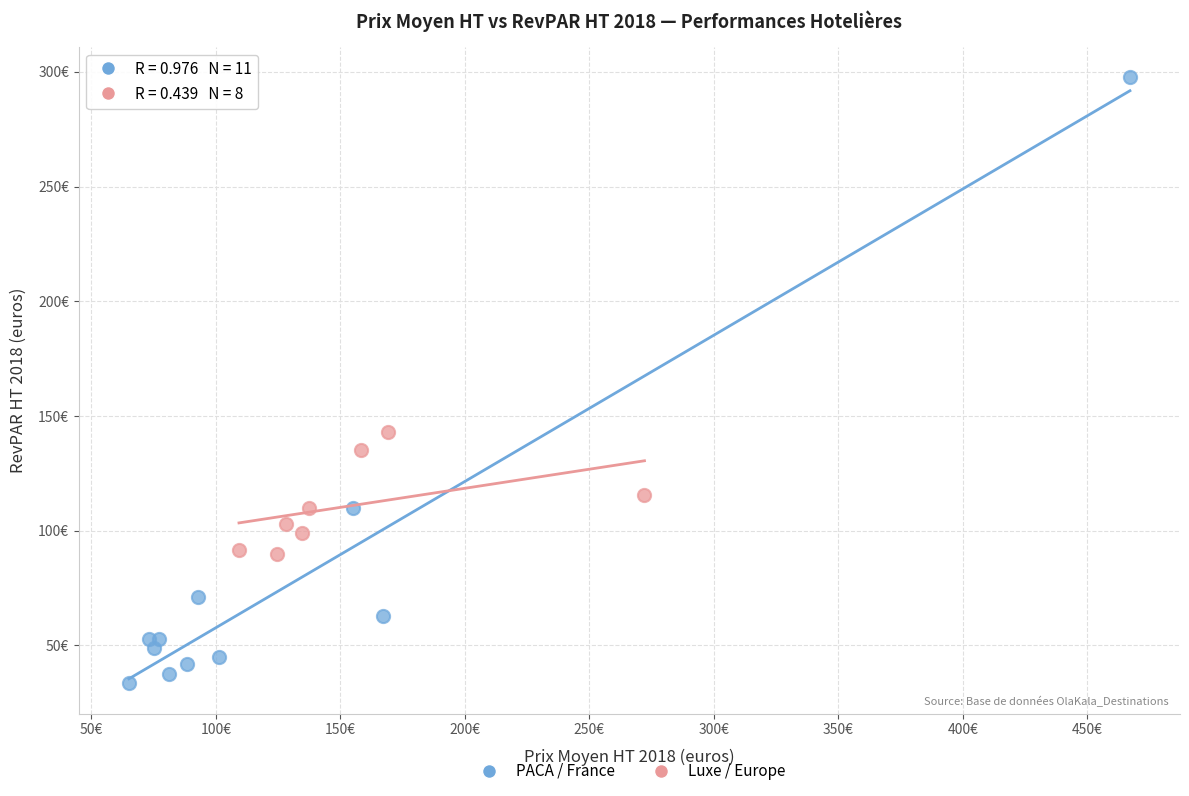

What are all the series names shown in the legend?

PACA / France, Luxe / Europe